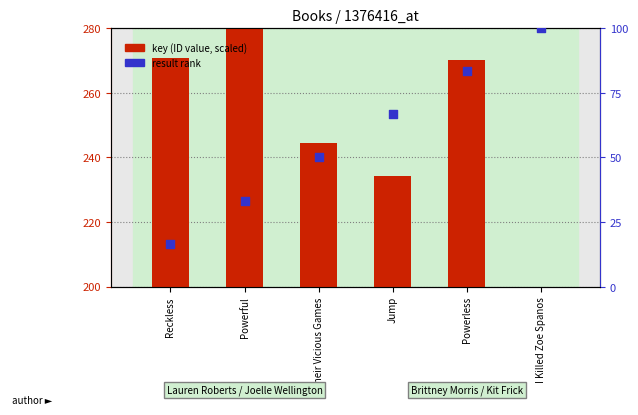

Which series contains the highest Y value?

key (ID value, scaled)